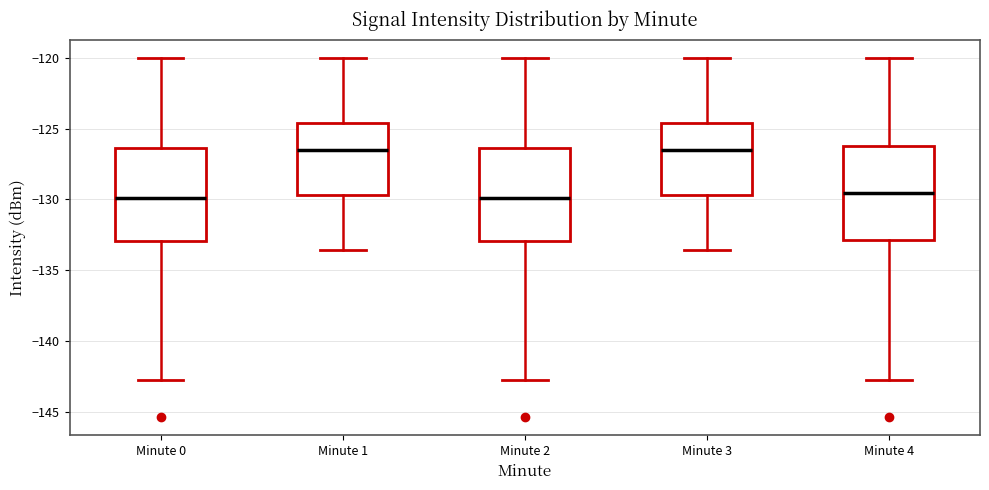

Reading left to right, read every box against the y-axis: the position of its median line, the range the box covers, and the ends of its whiskers. The values are not printed on the chart, so give them approximately, as read against the axis.

Minute 0: median -130.0, box -133.0 to -126.5, whiskers -143.0 to -120.0
Minute 1: median -126.5, box -129.5 to -124.5, whiskers -133.5 to -120.0
Minute 2: median -130.0, box -133.0 to -126.5, whiskers -143.0 to -120.0
Minute 3: median -126.5, box -129.5 to -124.5, whiskers -133.5 to -120.0
Minute 4: median -129.5, box -133.0 to -126.0, whiskers -143.0 to -120.0